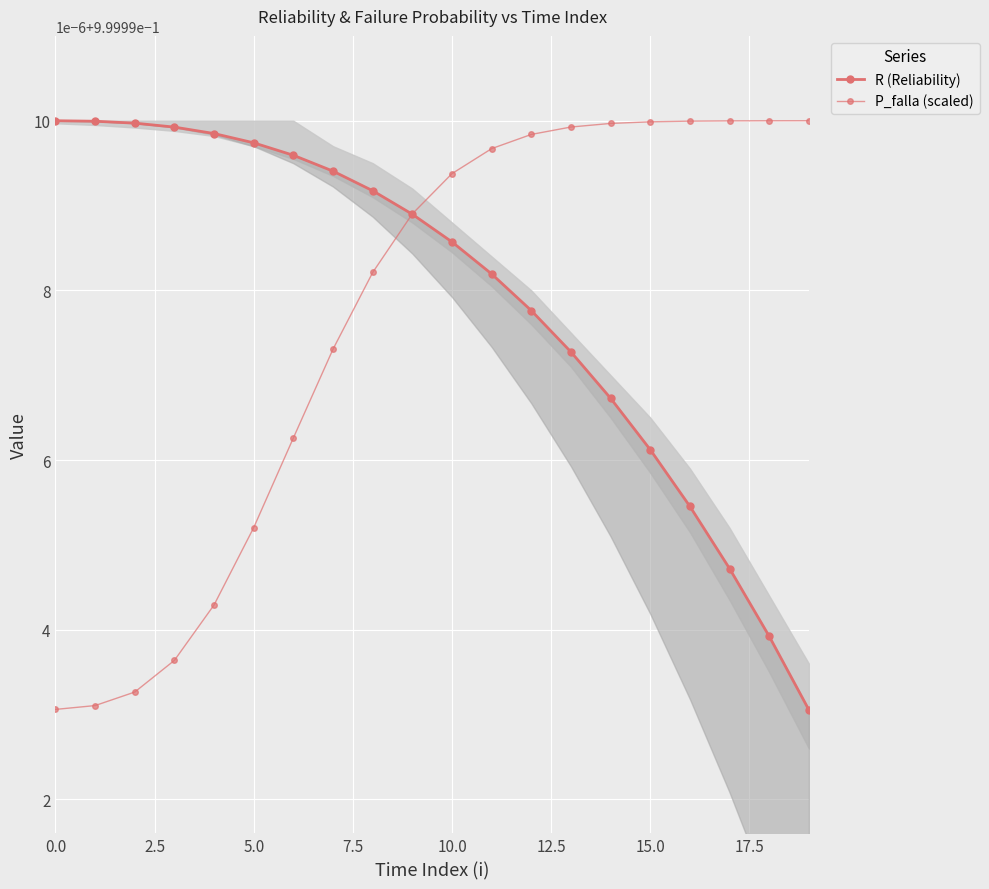

Reading right to left, what are all the values shown in this chart?

R (Reliability): 1.0	1.0	1.0	1.0	1.0	1.0	1.0	1.0	1.0	1.0	1.0	1.0	1.0	1.0	1.0	1.0	1.0	1.0	1.0	1.0
P_falla (scaled): 1.0	1.0	1.0	1.0	1.0	1.0	1.0	1.0	1.0	1.0	1.0	1.0	1.0	1.0	1.0	1.0	1.0	1.0	1.0	1.0